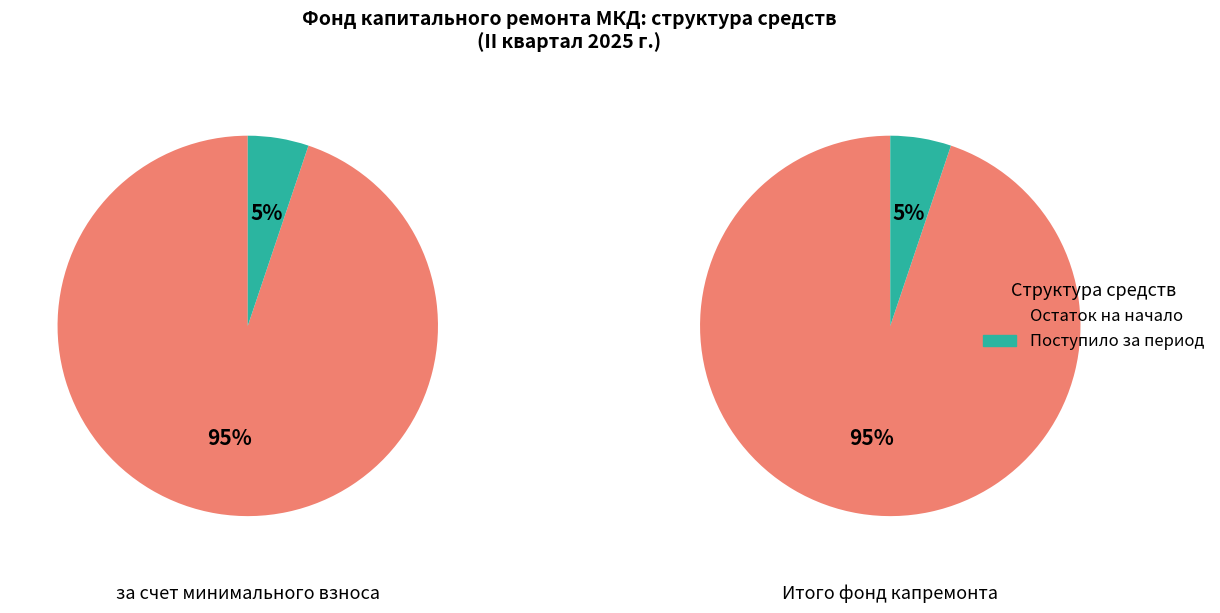

To the nearest percent, what is the average slice percentage?

50%